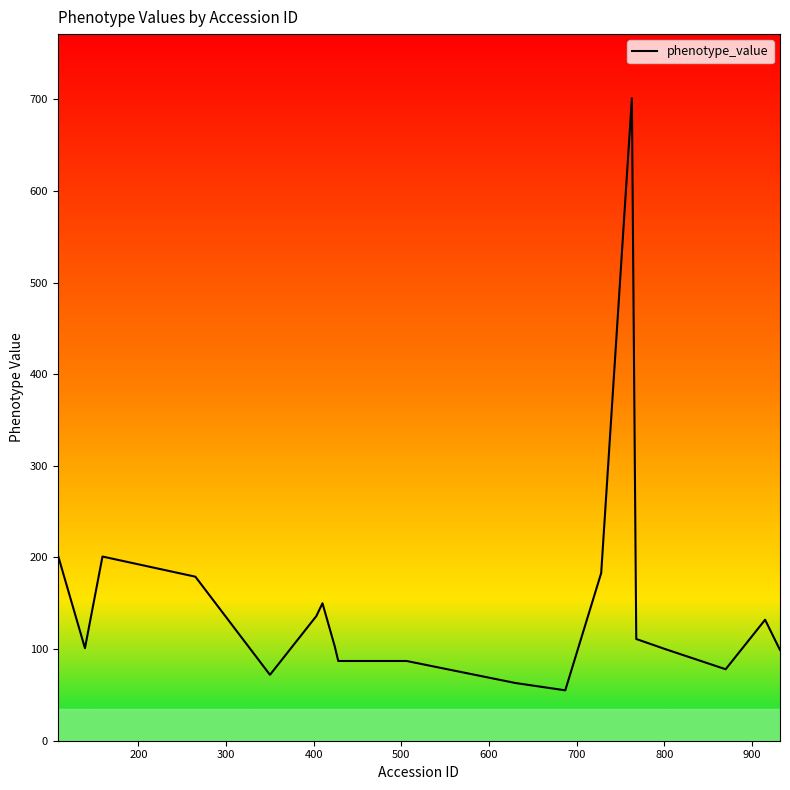

What is the minimum value shown in the chart?

55